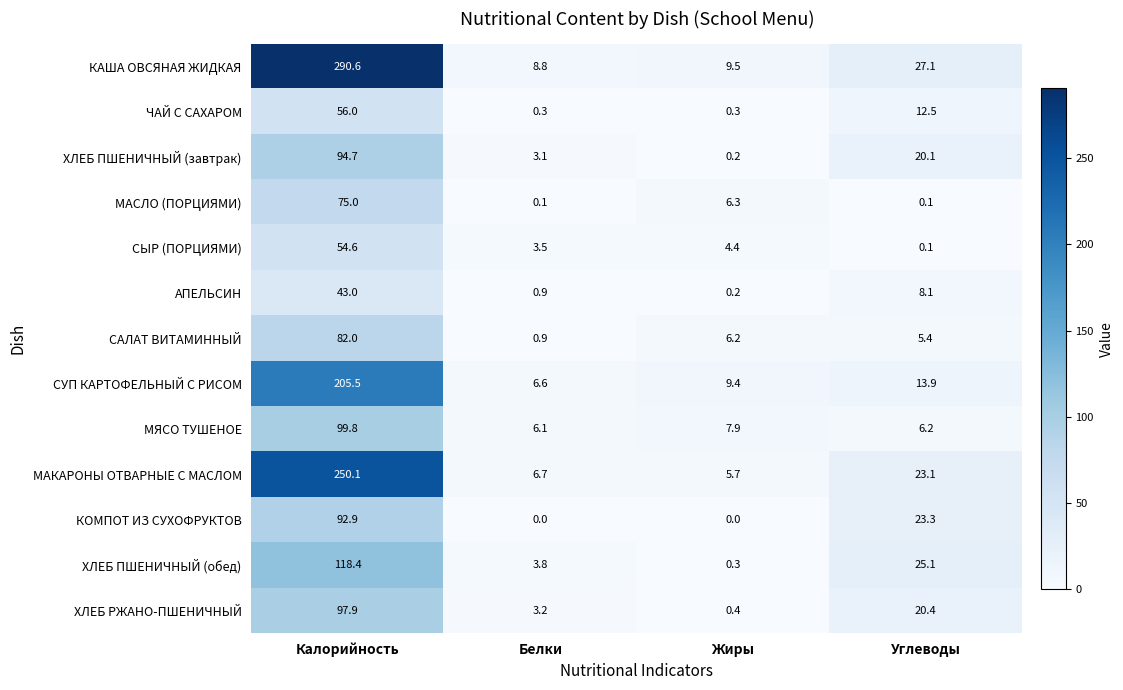

Which series has the largest range (max minus min)?

КАША ОВСЯНАЯ ЖИДКАЯ